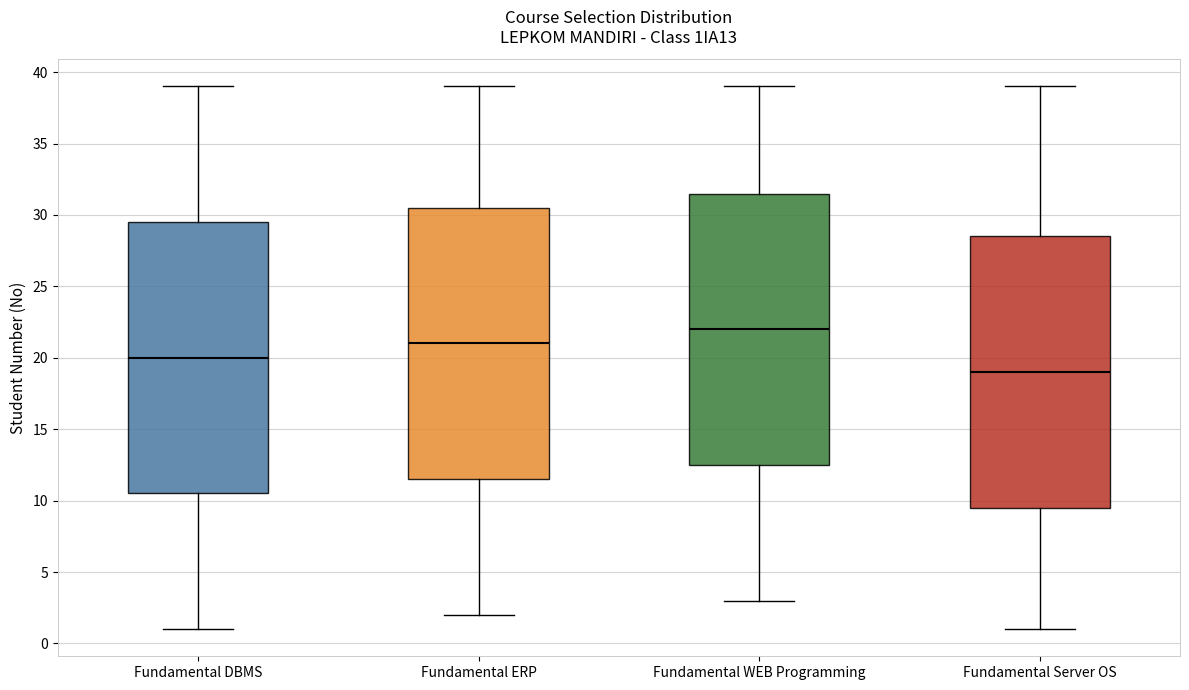

Where does the median line of the box for Fundamental Server OS sit on the y-axis? The values are not printed on the chart, so give them approximately, as read against the axis.

19.0